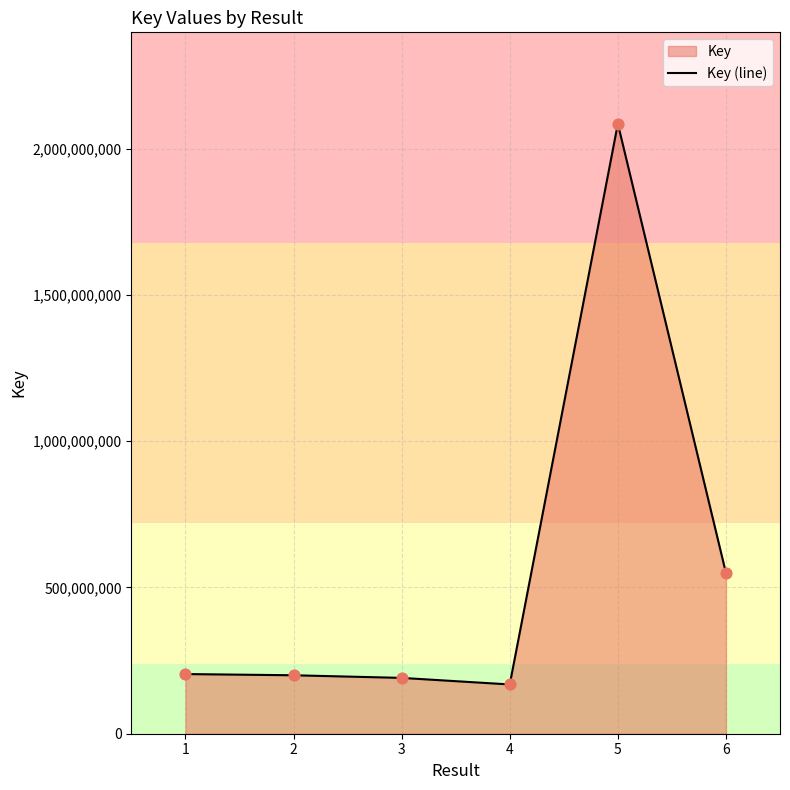

Which has a higher value, 5 or 1?

5